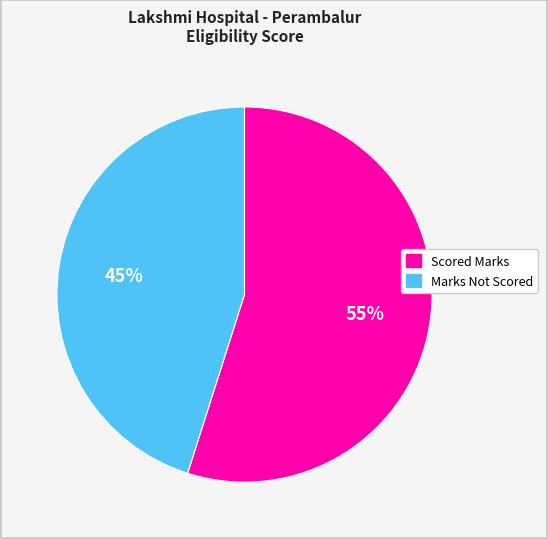

Is there a majority slice in this chart?

Yes